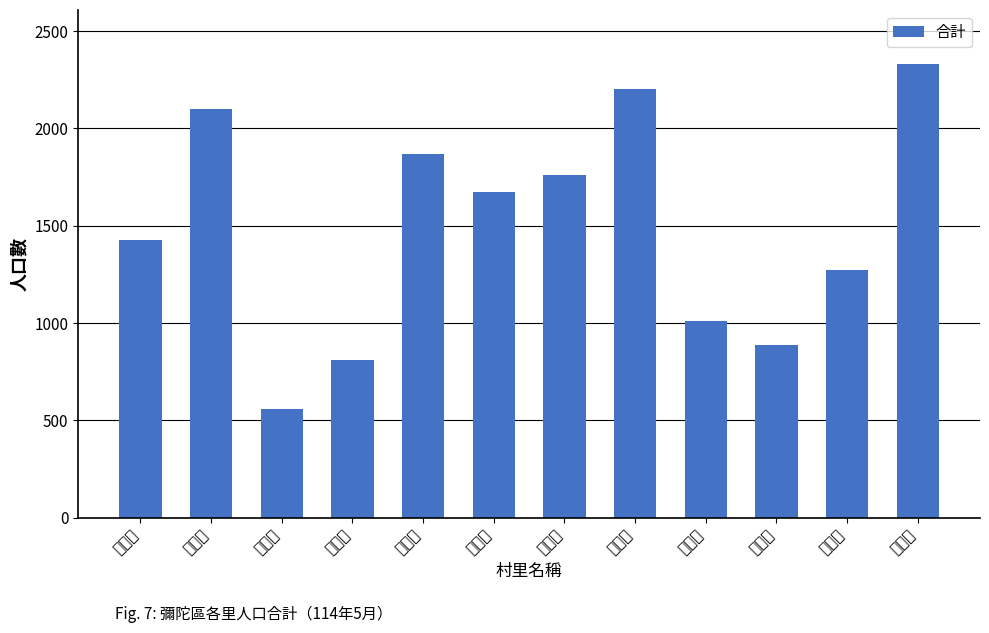

Which has a higher value, 漯底里 or 彌陀里?

彌陀里